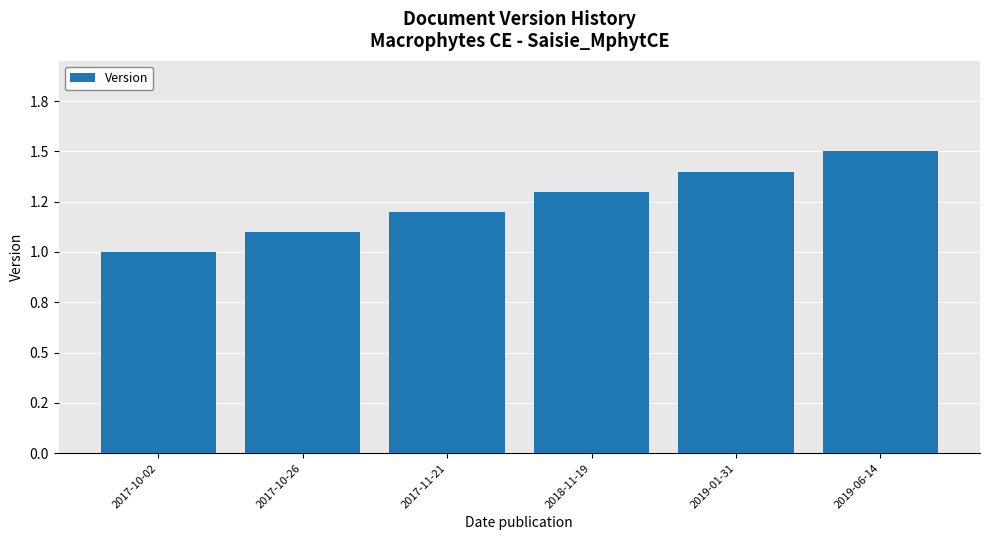

Which has a higher value, 2019-01-31 or 2017-10-26?

2019-01-31